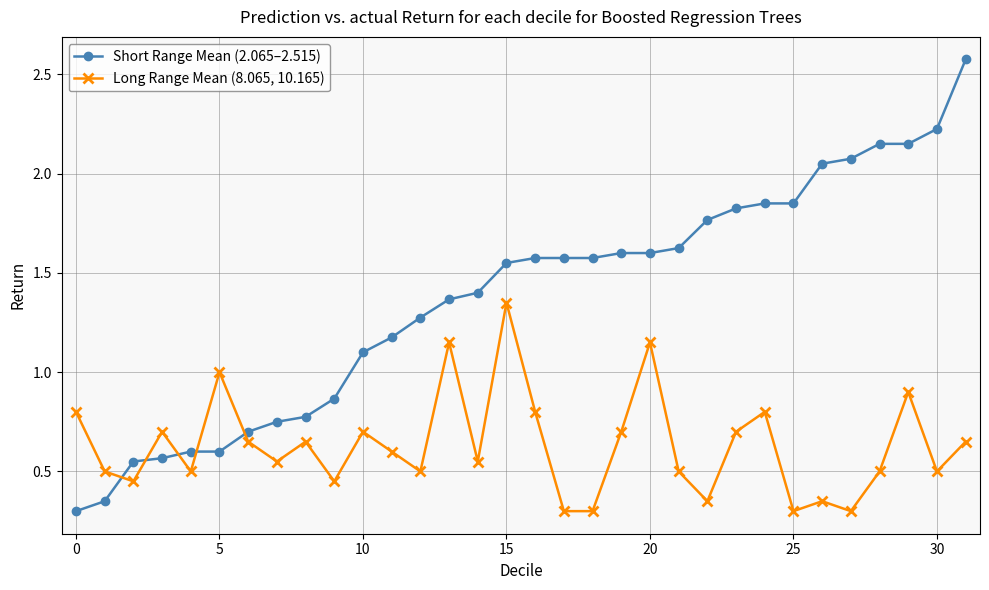

What is the greatest value displayed?

2.6